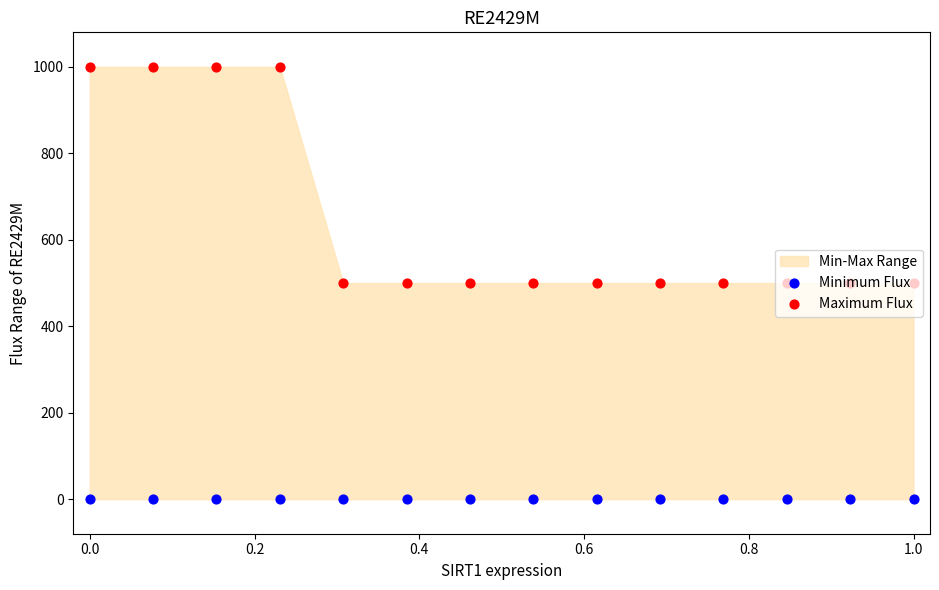

Is the value of Maximum Flux at 0.8 greater than the value of Minimum Flux at 13?

Yes